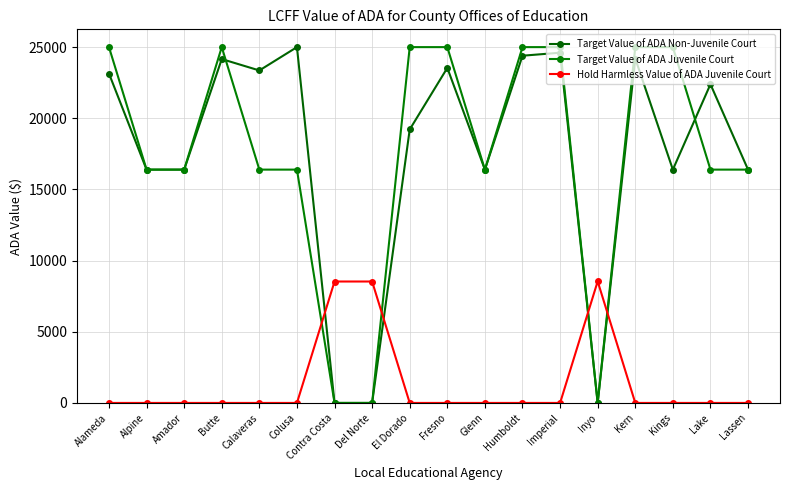

What is the maximum value shown in the chart?

25002.9